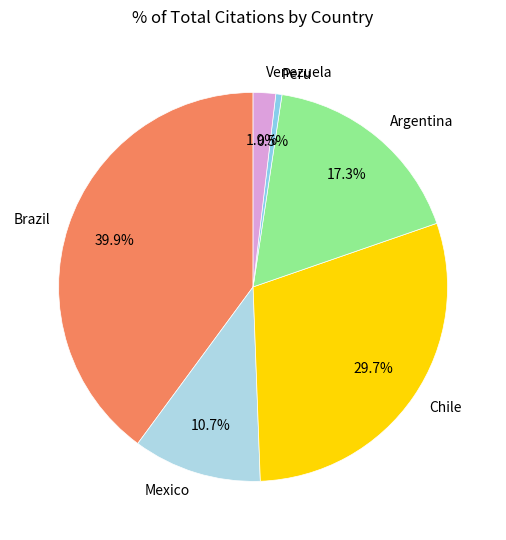

What percentage is NOT represented by Peru?

99.5%